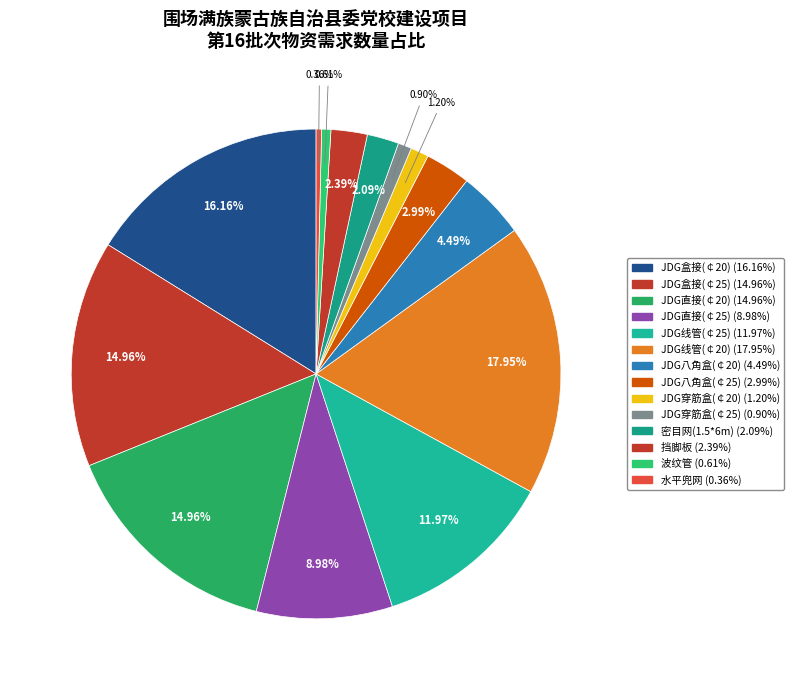

Does JDG八角盒(￠20) account for over 50% of the chart?

No